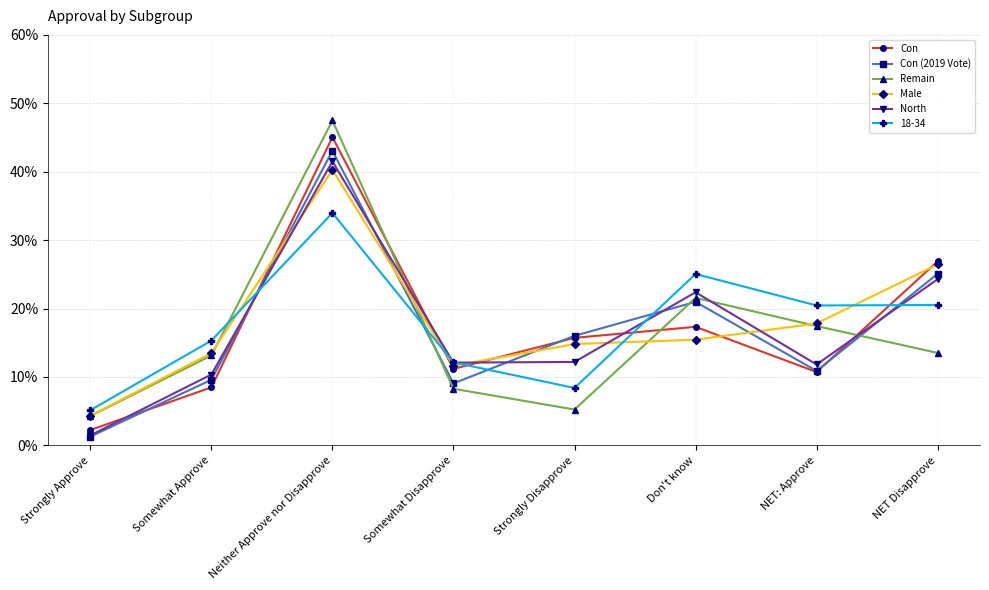

Rank the categories by Con value from lowest to highest.

Strongly Approve, Somewhat Approve, NET: Approve, Somewhat Disapprove, Strongly Disapprove, Don't know, NET Disapprove, Neither Approve nor Disapprove